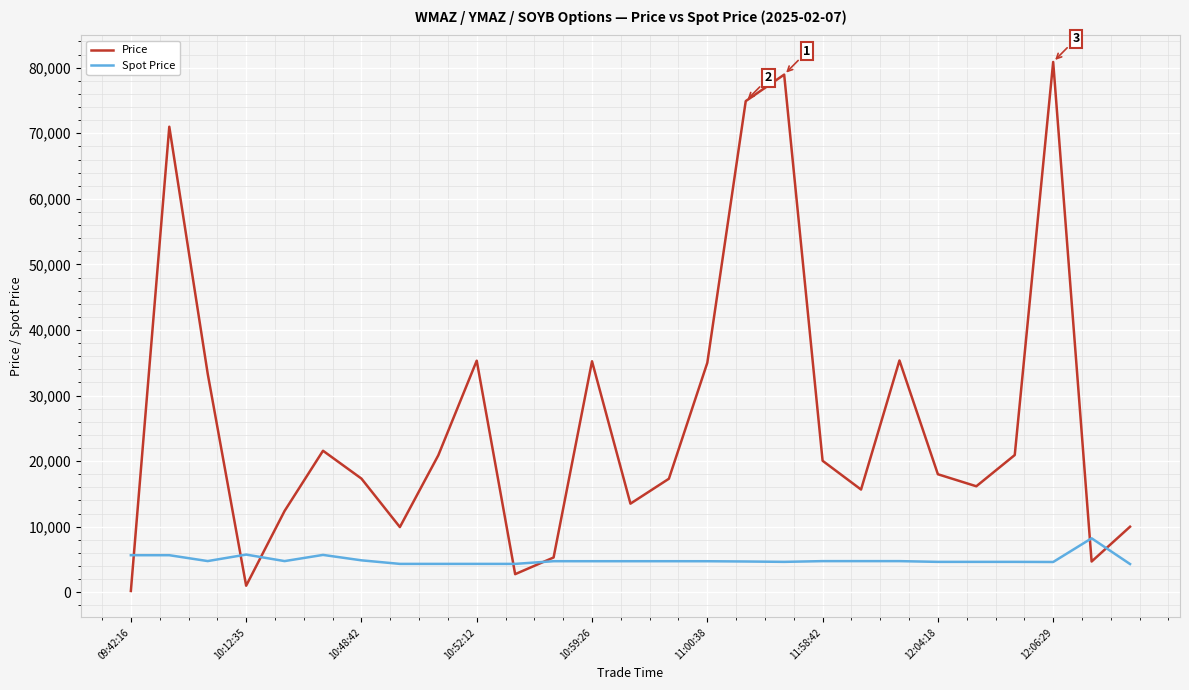

Which series has the largest total across all categories?

Price